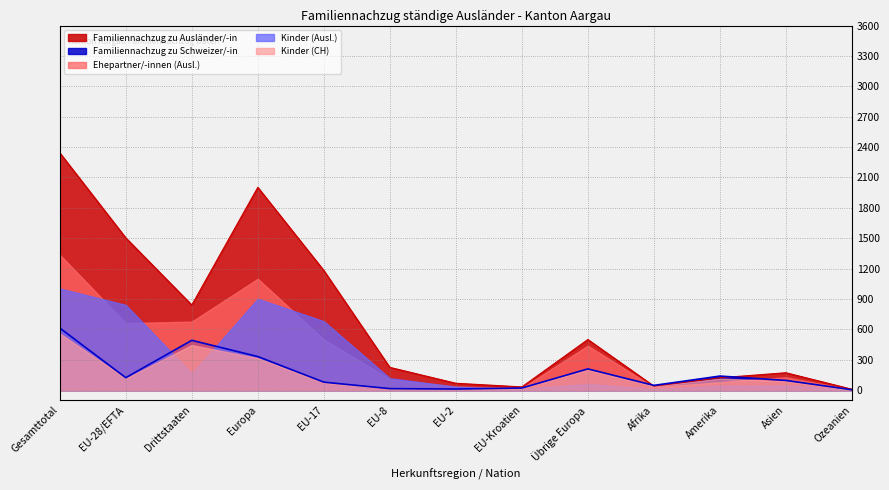

Reading right to left, extract all data points from this chart.

Familiennachzug zu Ausländer/-in: 8	171	121	39	499	31	67	224	1181	2002	840	1503	2343
Familiennachzug Total: 11	266	259	85	708	51	77	238	1259	2333	1331	1625	2956
Ehepartner/-innen (Ausl.): 4	126	78	29	438	20	33	107	501	1099	676	661	1337
Kinder (Ausl.): 4	45	42	10	61	11	33	117	680	902	162	841	1003
Familiennachzug zu Schweizer/-in: 3	95	138	46	209	20	10	14	78	331	491	122	613
Kinder (CH): 3	88	113	40	200	20	9	14	72	315	444	115	559